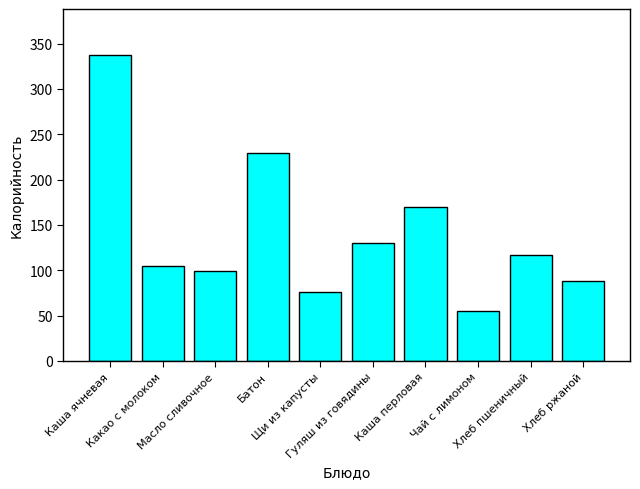

What is the sum of the values at Хлеб пшеничный and Хлеб ржаной?

204.8